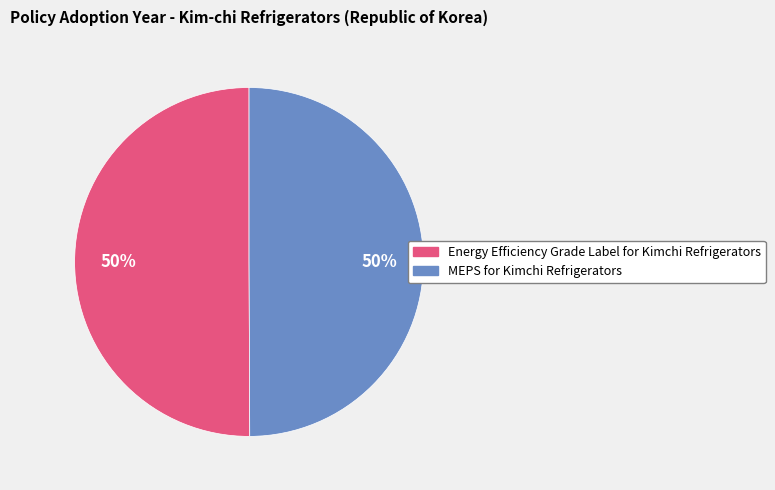

To the nearest percent, what is the average slice percentage?

50%